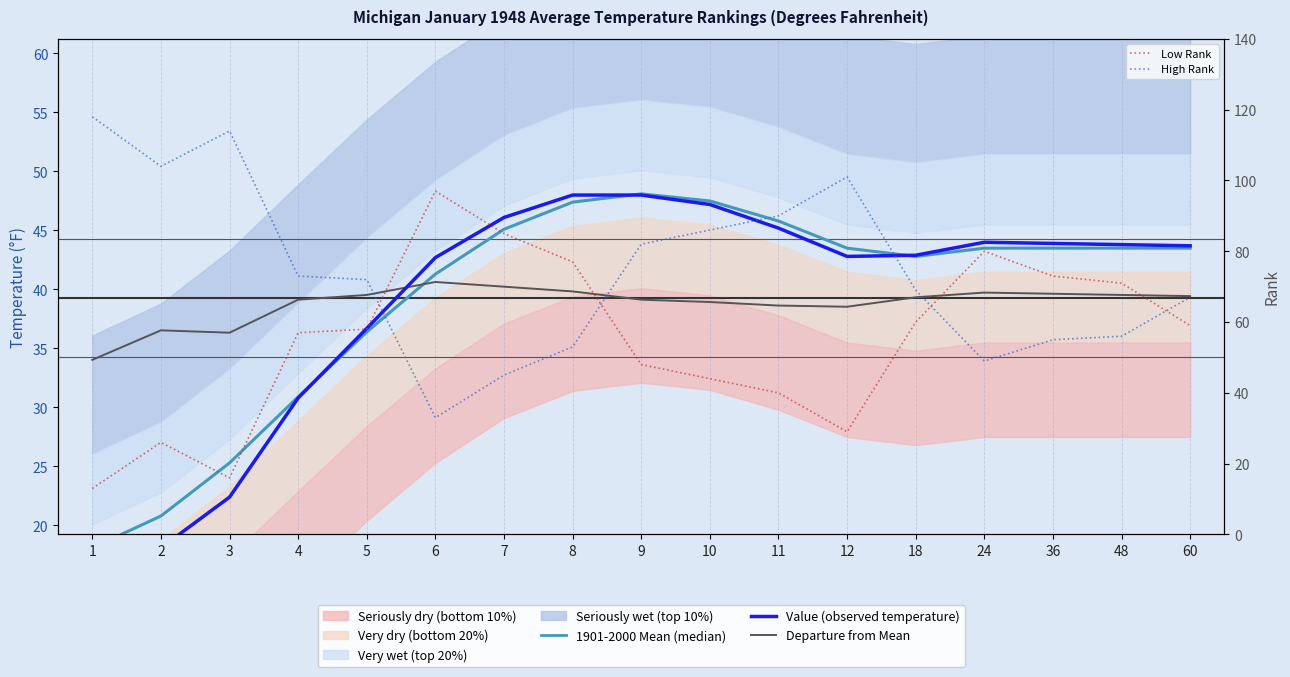

How many data points in 1901-2000 Mean (median) are less than 43?

7